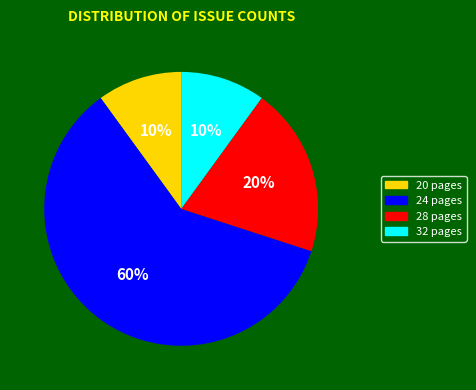

To the nearest percent, what is the average slice percentage?

25%